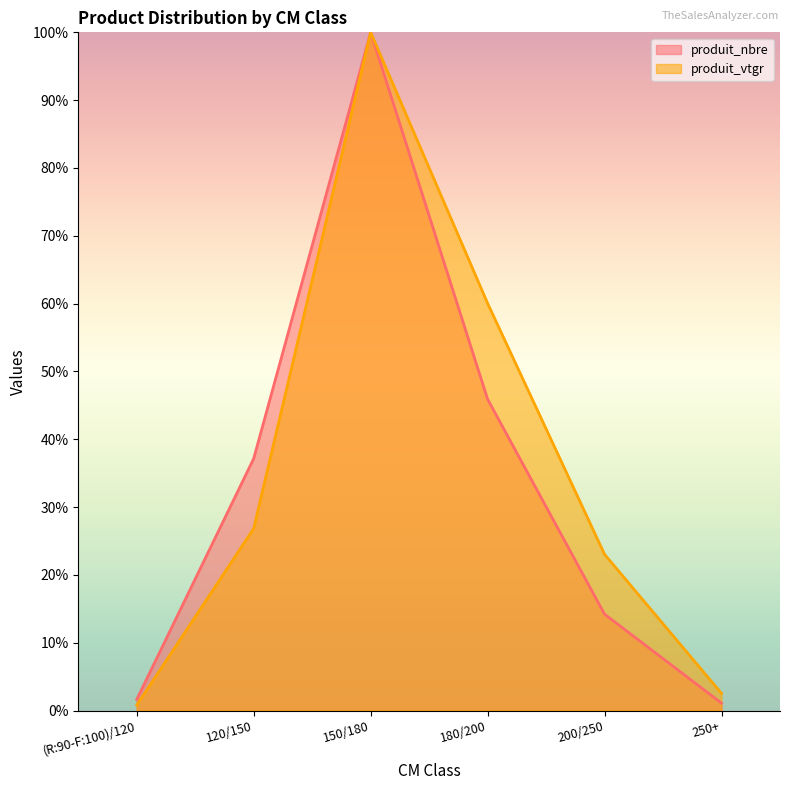

How many data points in produit_vtgr are above 26?

3